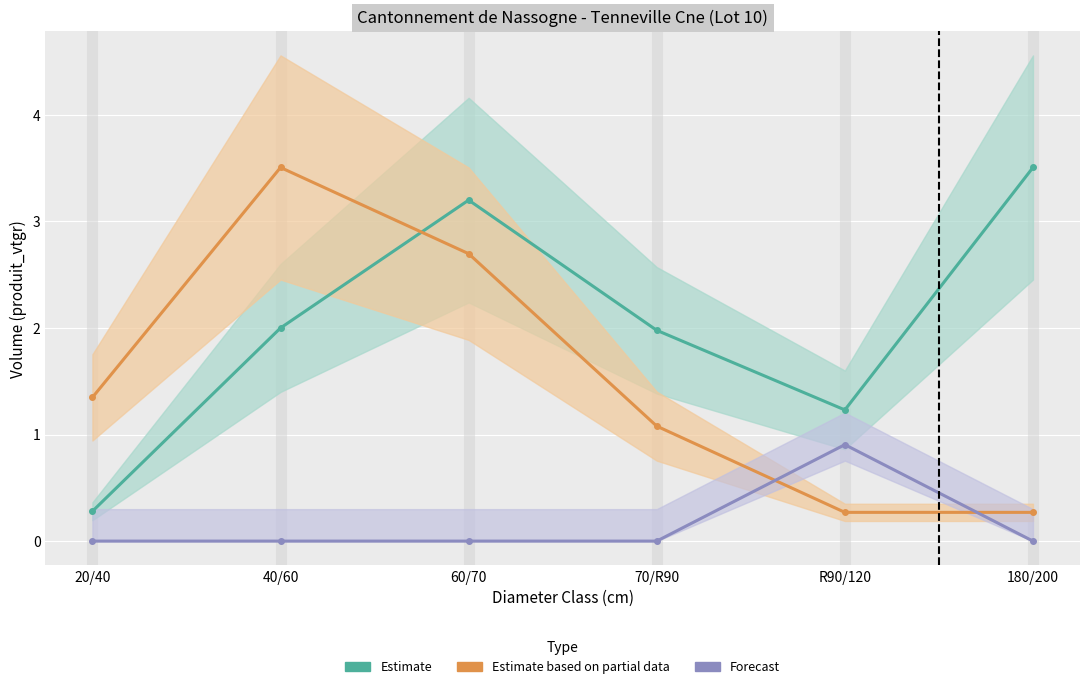

Where is Estimate based on partial data (HETRE nbre) nearest to the value 1?

70/R90